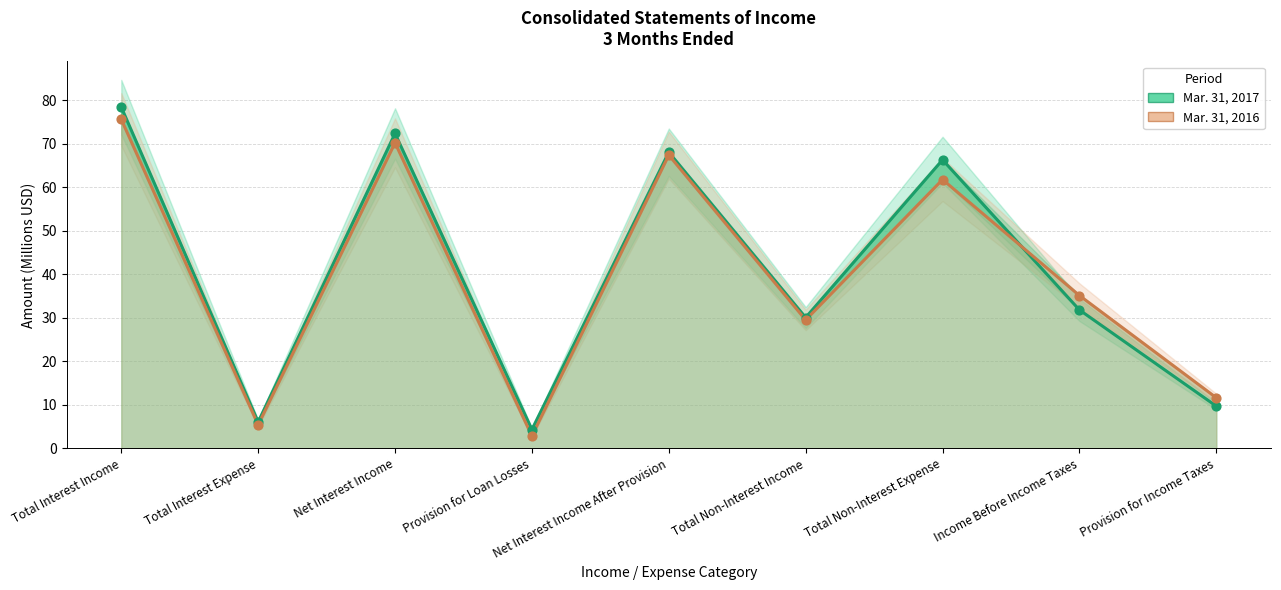

What is the total value across all series at Net Interest Income After Provision?

135.5